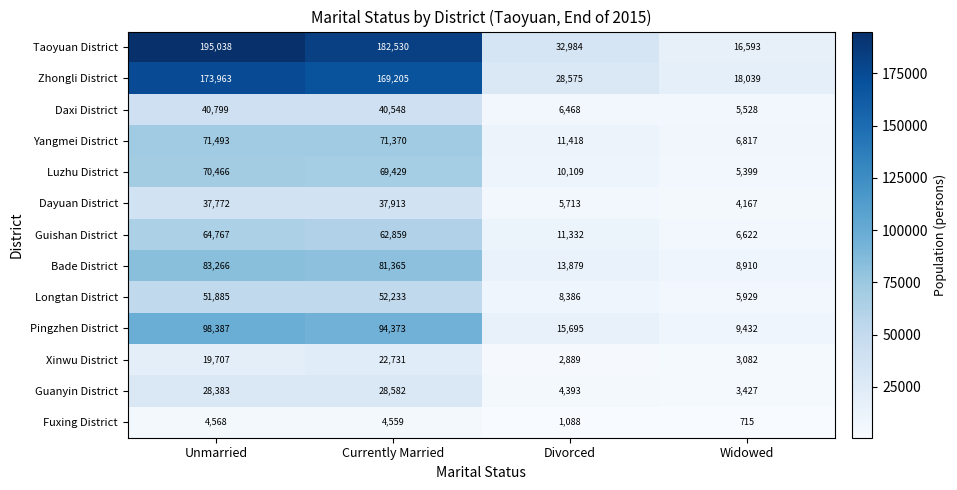

Which series has the largest total across all categories?

Taoyuan District